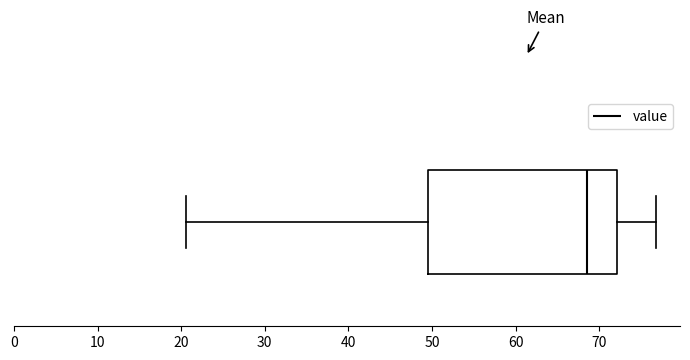

Read this box plot against the x-axis: the position of the median line, the range covered by the box, and the ends of both whiskers. The values are not printed on the chart, so give them approximately, as read against the axis.

median 68, box 50 to 72, whiskers 21 to 77